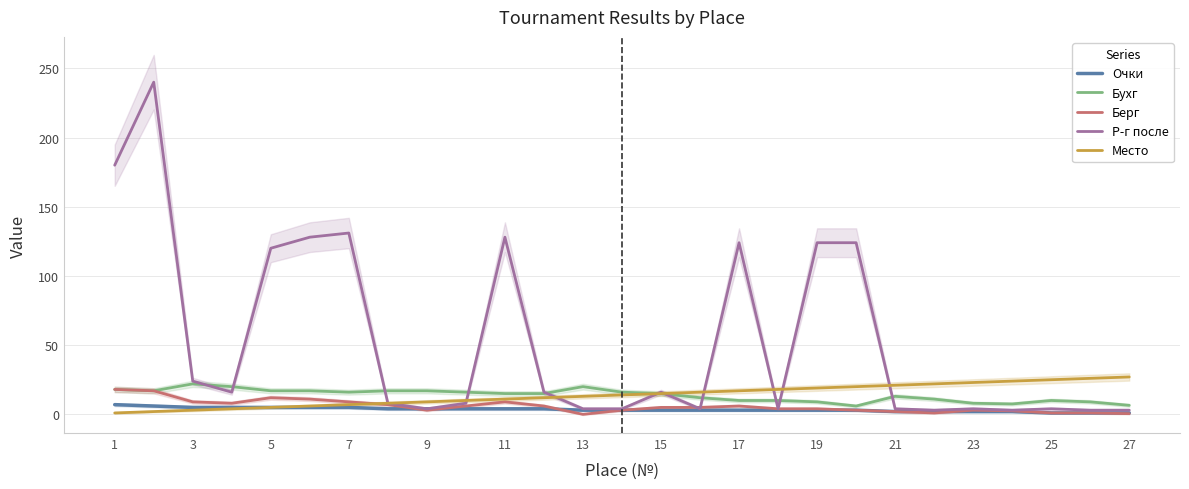

Which series has the largest range (max minus min)?

Р-г после